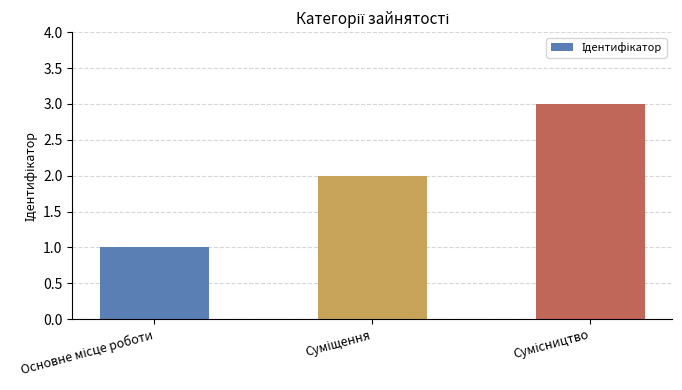

What is the maximum value shown in the chart?

3